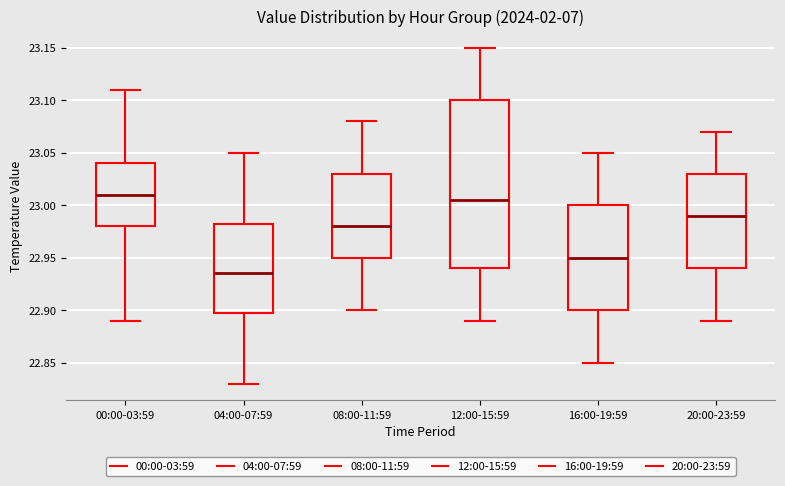

Which box has the lowest median line?

04:00-07:59